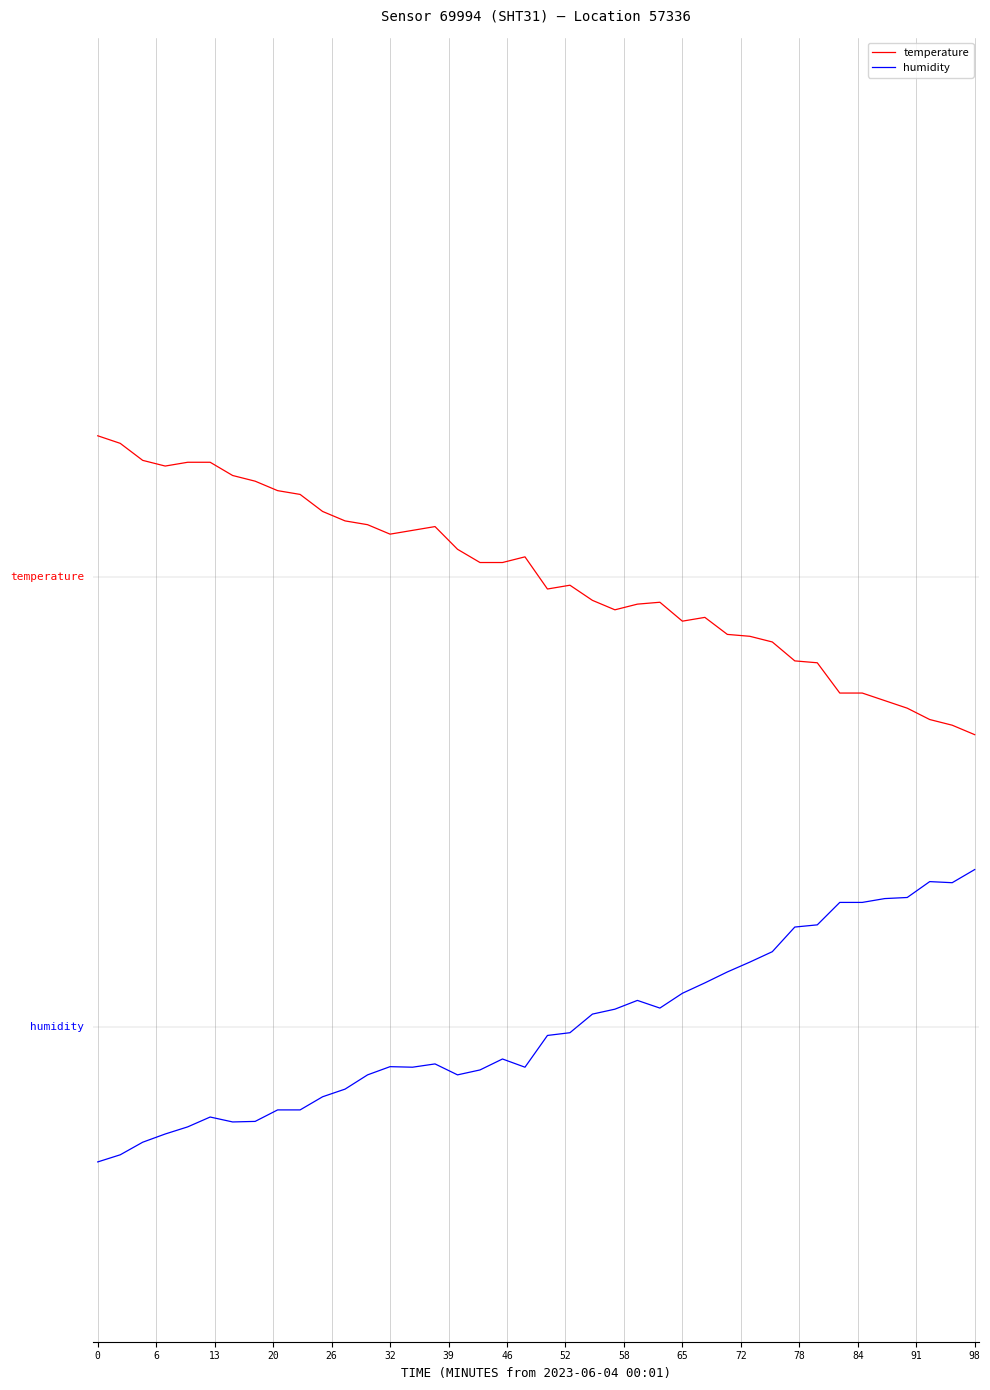

Does the chart have visible grid lines?

Yes